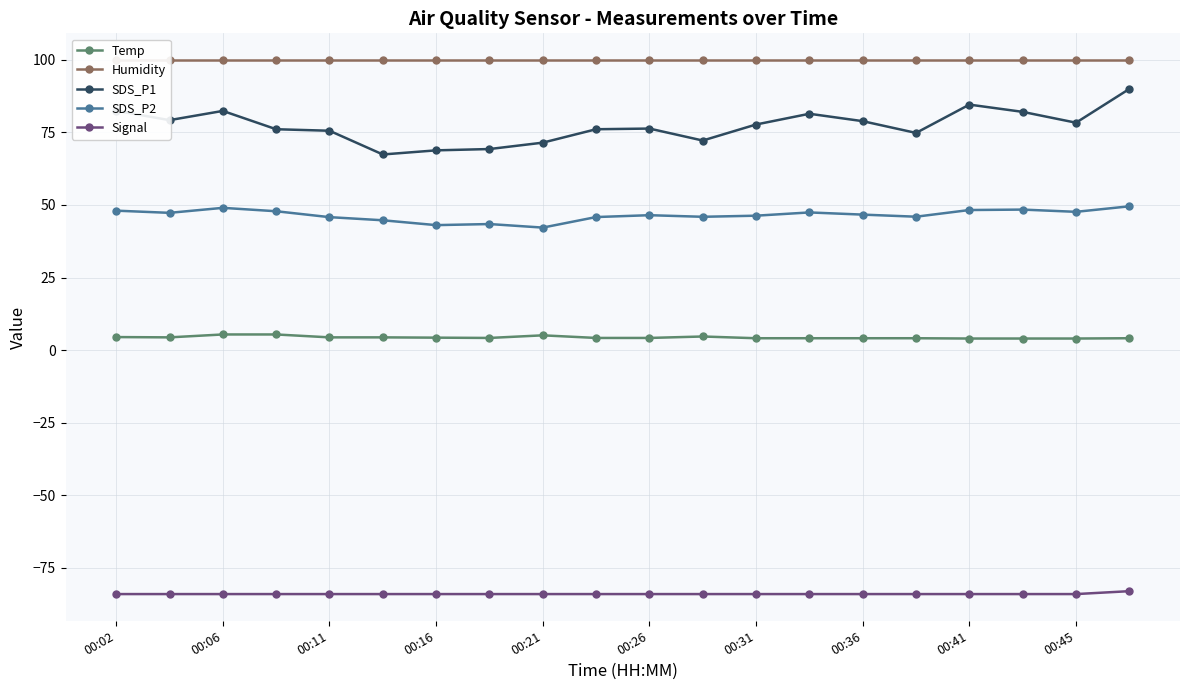

Which series has the largest total across all categories?

Humidity